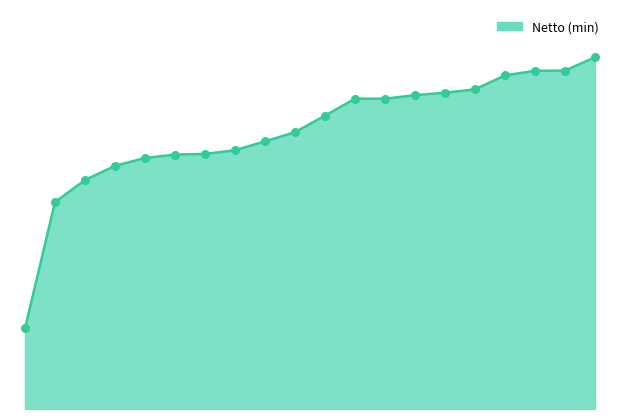

Is this an area chart (filled region under the line)?

Yes